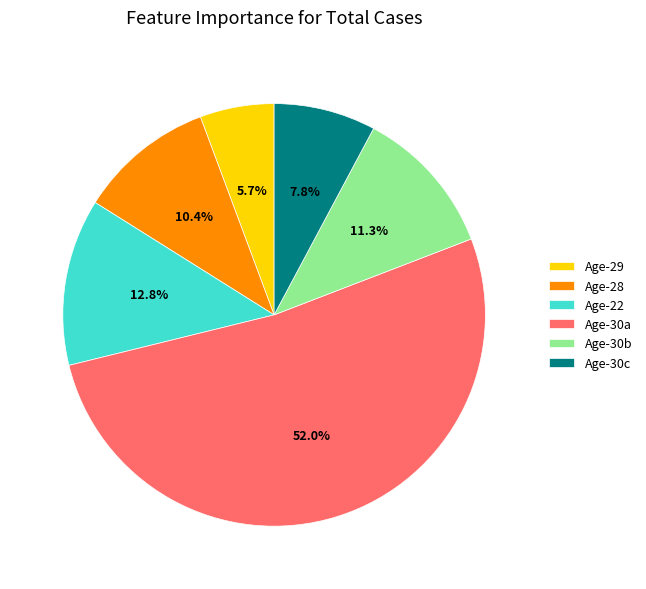

What percentage do Age-28 and Age-30a together represent?

62.4%